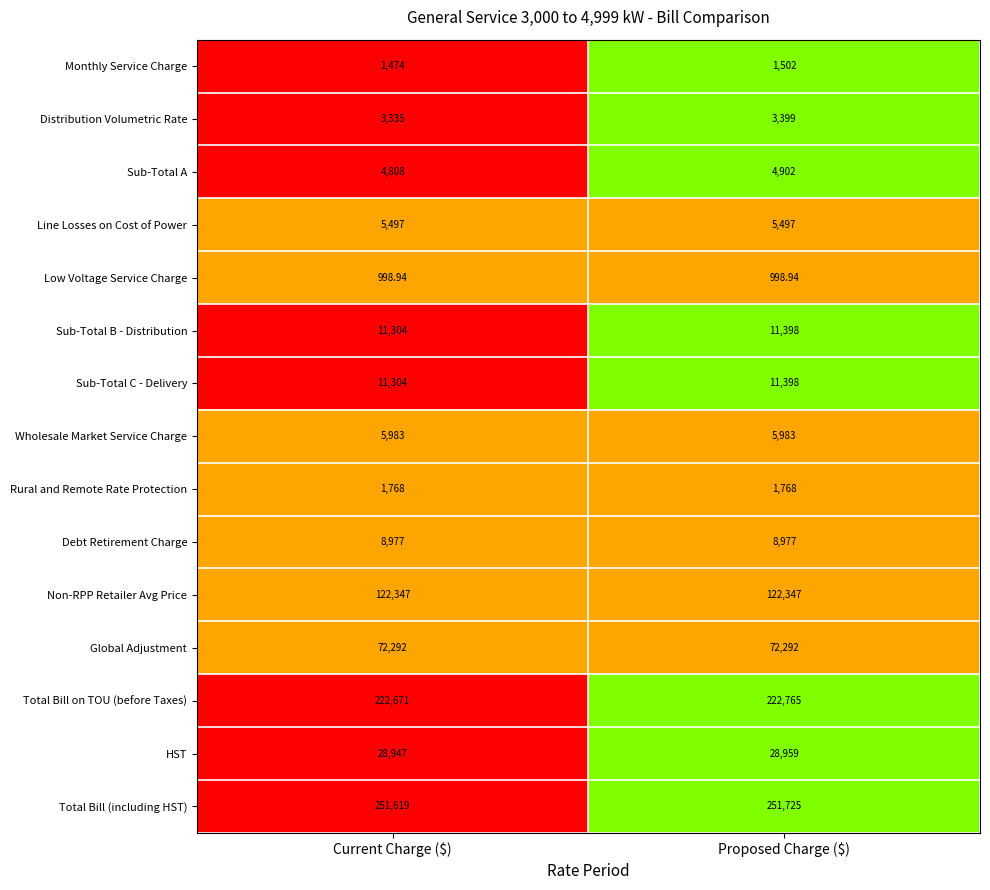

At which label is Sub-Total C - Delivery closest to 11351?

Current Charge ($)